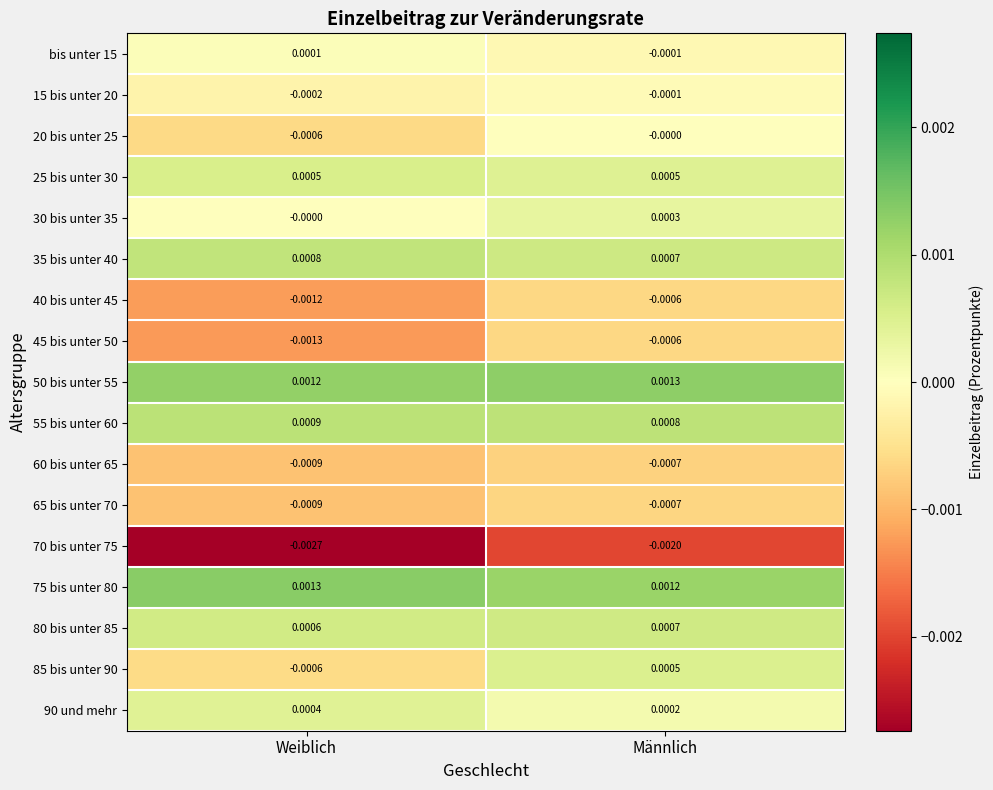

Rank the categories by 70 bis unter 75 value from highest to lowest.

Männlich, Weiblich